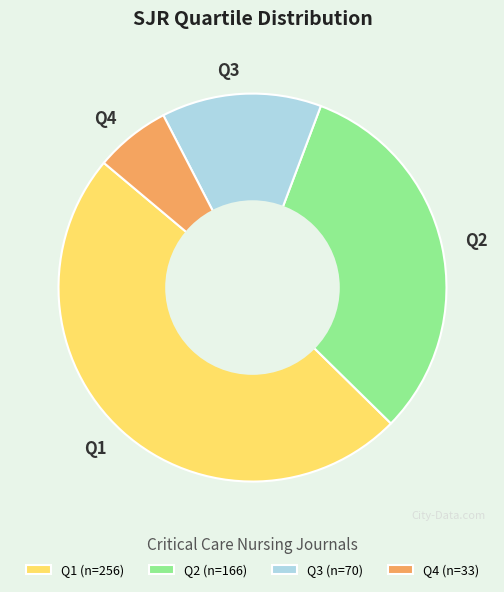

Between Q1 and Q4, which is larger?

Q1